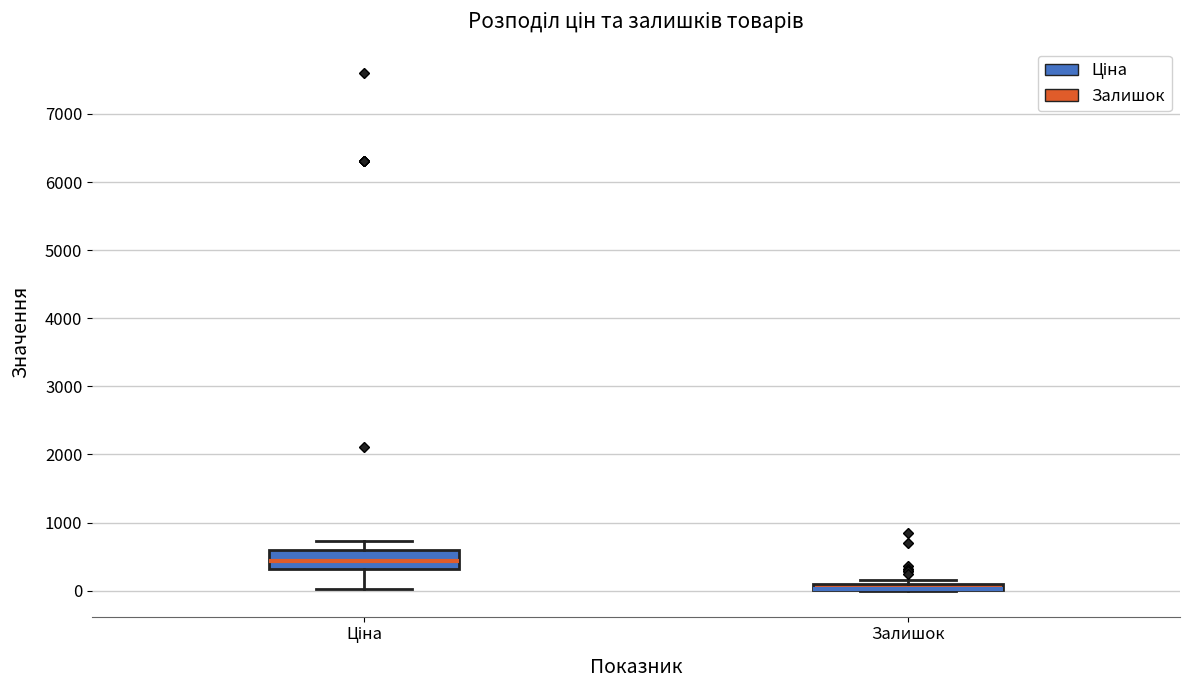

Which box is the tallest, from its lower edge to its upper edge?

Ціна